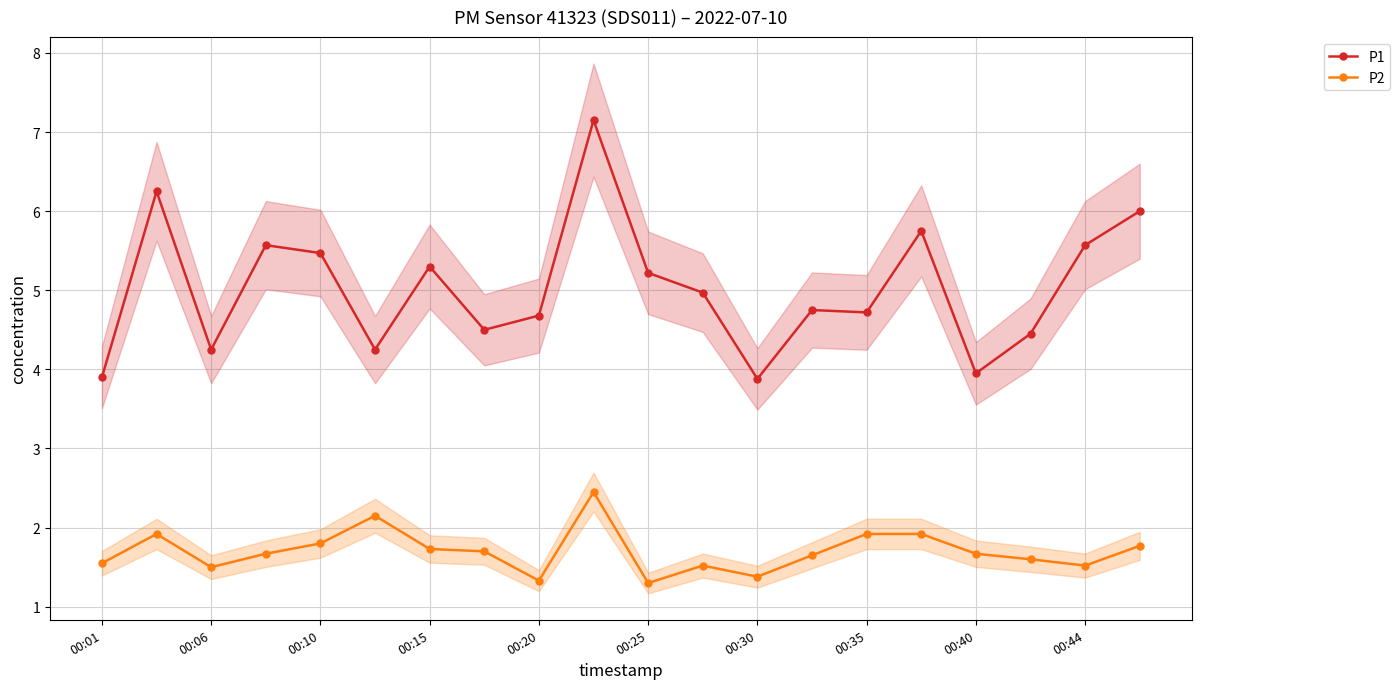

True or false: P2 and P1 intersect in this chart.

False